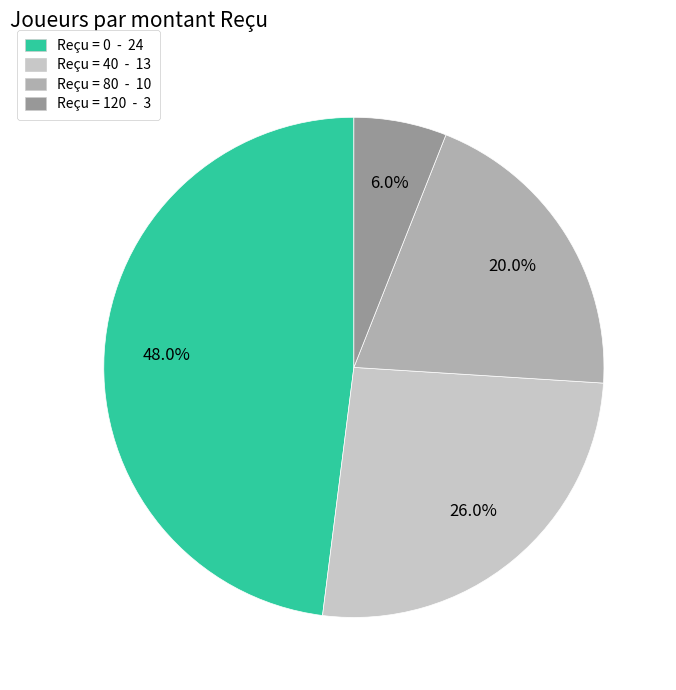

To the nearest percent, what is the combined percentage of Reçu = 120 and Reçu = 40?

32%